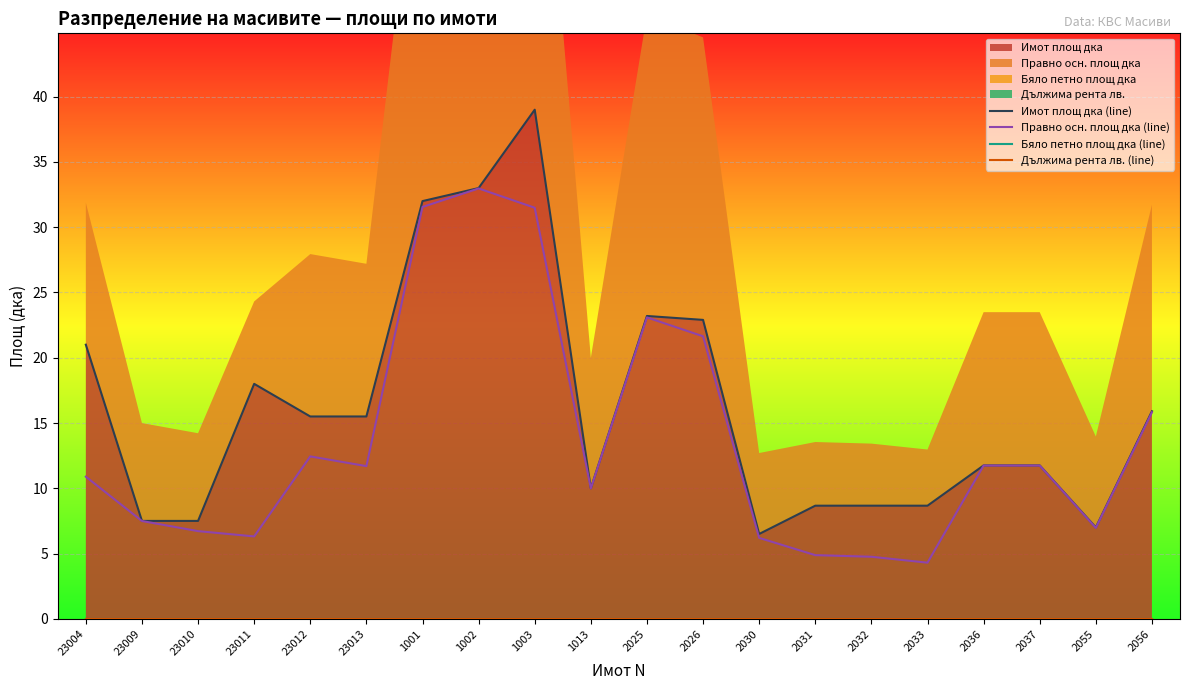

True or false: Бяло петно площ дка (line) has more than 1 points higher than both neighbors.

False